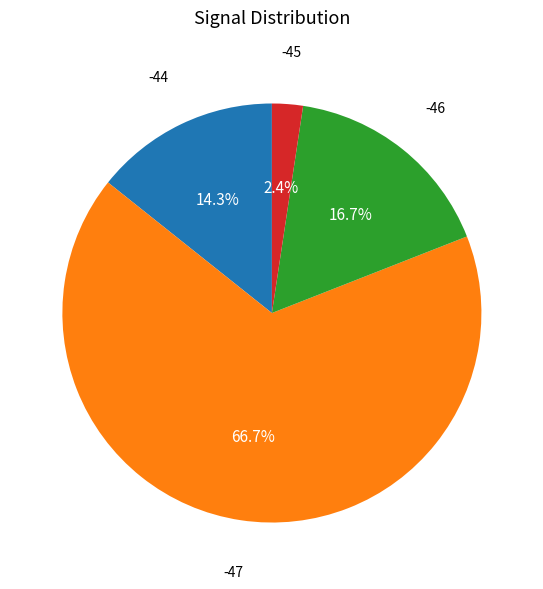

Does any single category account for the majority?

Yes